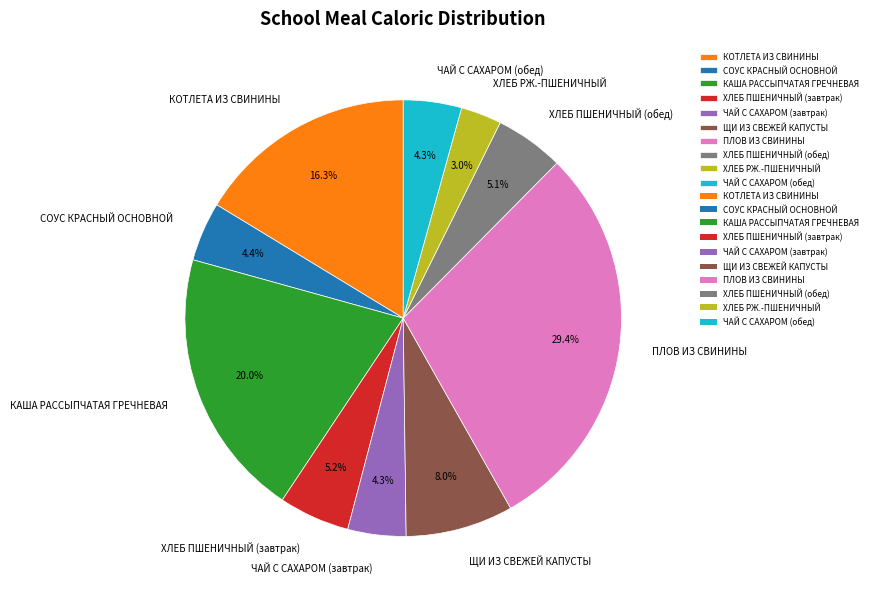

What is the total percentage of КАША РАССЫПЧАТАЯ ГРЕЧНЕВАЯ and СОУС КРАСНЫЙ ОСНОВНОЙ?

24.4%